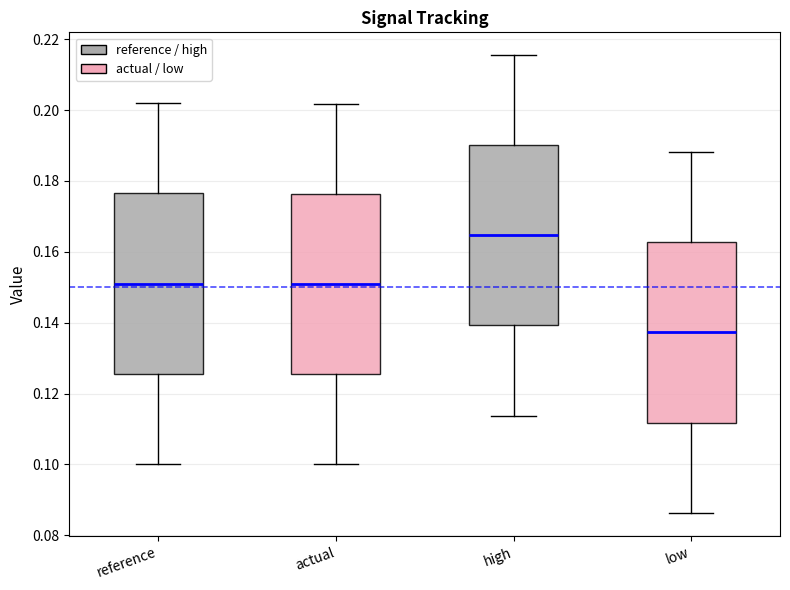

Where is the lower edge of the box for actual on the y-axis? The values are not printed on the chart, so give them approximately, as read against the axis.

0.126